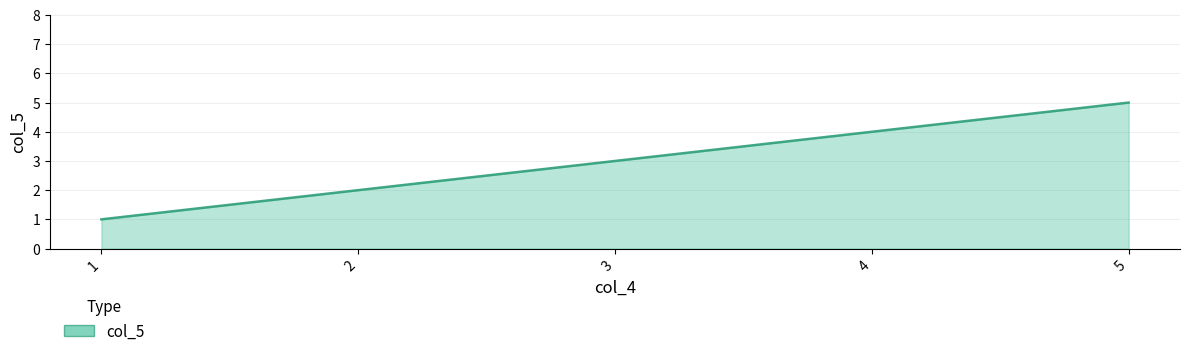

Rank the categories by value from lowest to highest.

1, 2, 3, 4, 5